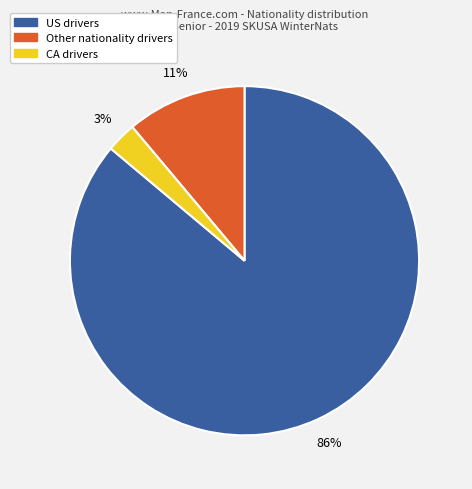

Do Other and CA together represent more than half of the pie?

No